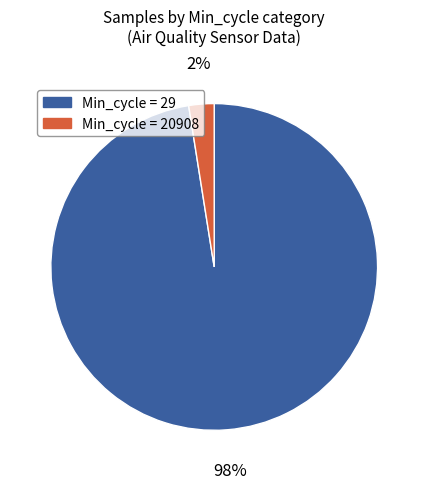

Between Min_cycle = 29 and Min_cycle = 20908, which is larger?

Min_cycle = 29